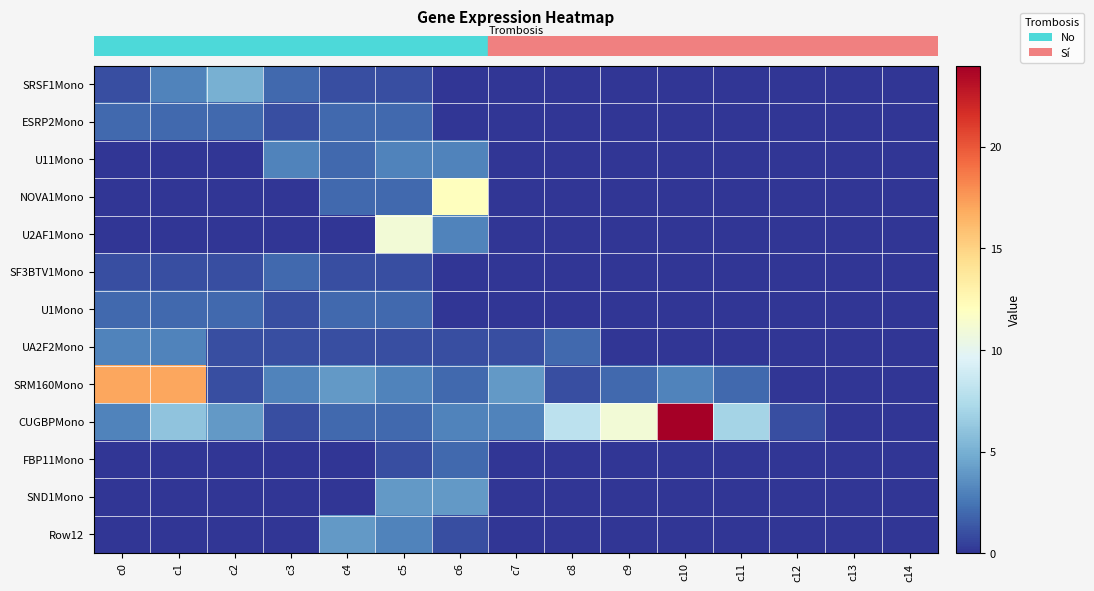

What is the difference between the highest and lowest values at c1?

17